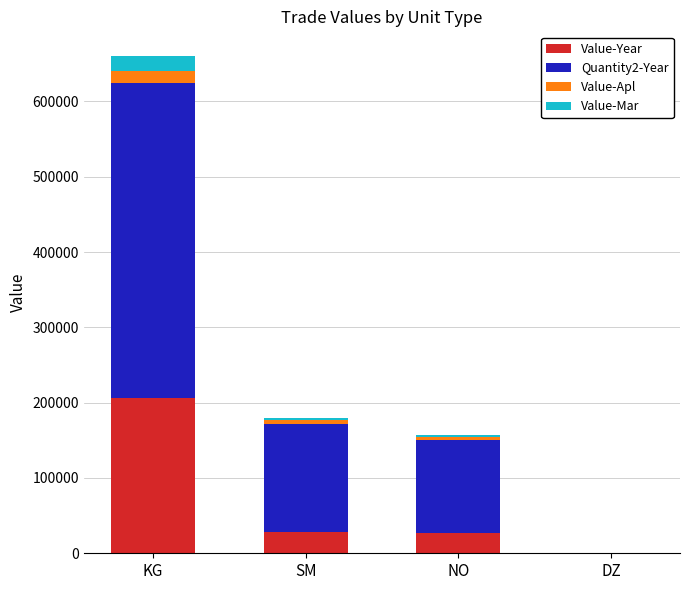

At which label does Value-Year reach its peak?

KG